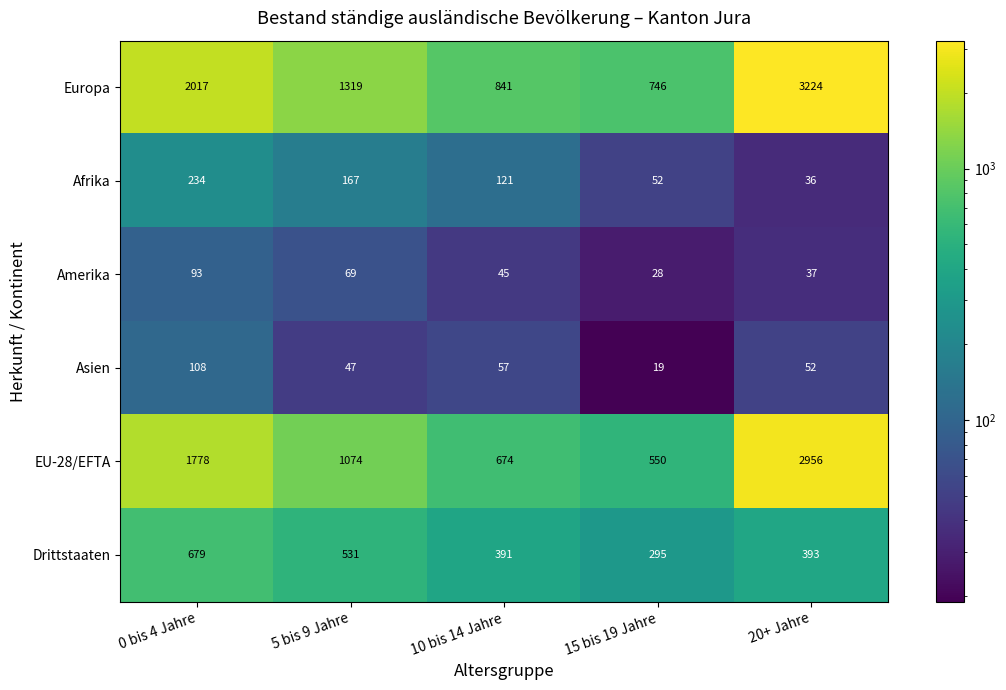

Reading left to right, list all the values displayed in this chart.

Europa: 0 bis 4 Jahre=2017	5 bis 9 Jahre=1319	10 bis 14 Jahre=841	15 bis 19 Jahre=746	20+ Jahre=3224
Afrika: 0 bis 4 Jahre=234	5 bis 9 Jahre=167	10 bis 14 Jahre=121	15 bis 19 Jahre=52	20+ Jahre=36
Amerika: 0 bis 4 Jahre=93	5 bis 9 Jahre=69	10 bis 14 Jahre=45	15 bis 19 Jahre=28	20+ Jahre=37
Asien: 0 bis 4 Jahre=108	5 bis 9 Jahre=47	10 bis 14 Jahre=57	15 bis 19 Jahre=19	20+ Jahre=52
EU-28/EFTA: 0 bis 4 Jahre=1778	5 bis 9 Jahre=1074	10 bis 14 Jahre=674	15 bis 19 Jahre=550	20+ Jahre=2956
Drittstaaten: 0 bis 4 Jahre=679	5 bis 9 Jahre=531	10 bis 14 Jahre=391	15 bis 19 Jahre=295	20+ Jahre=393